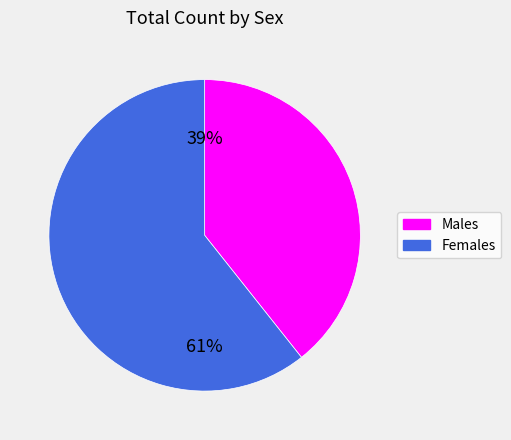

Rank the categories by value from lowest to highest.

Males, Females